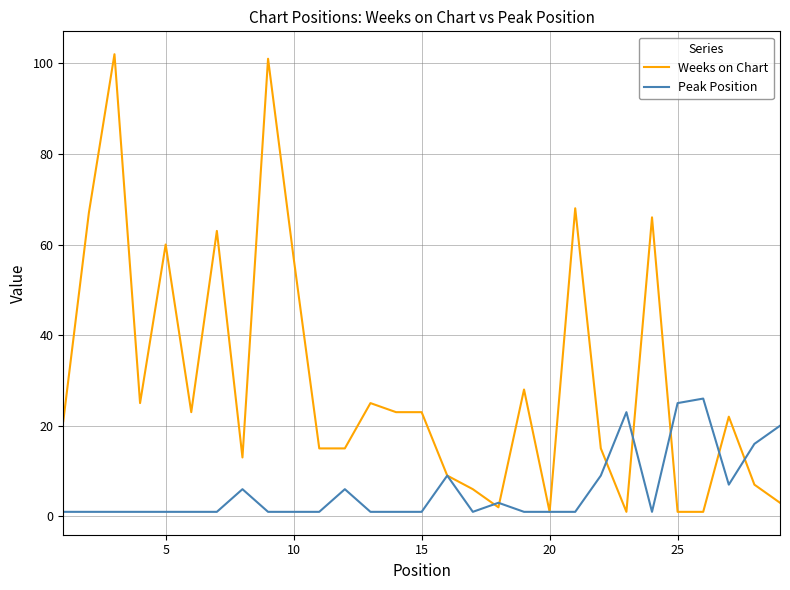

Rank the series by their average value, from lowest to highest.

Peak Position, Weeks on Chart